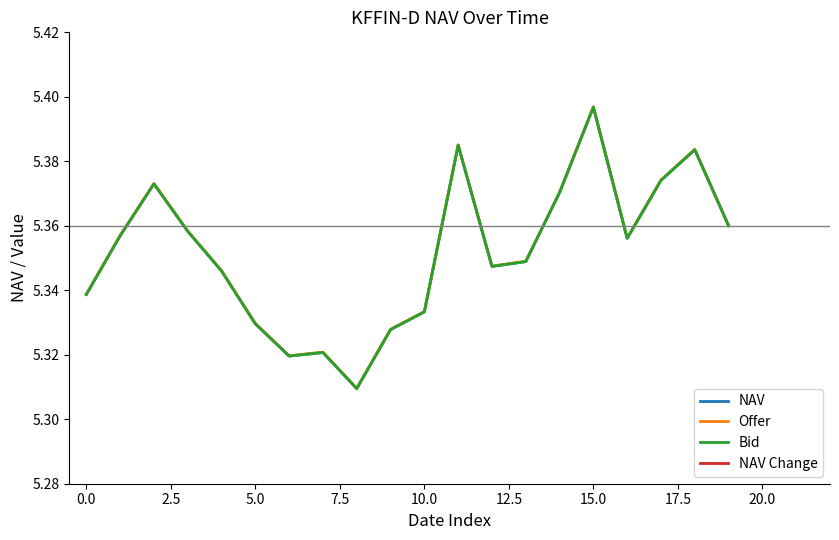

Which has a higher value, 12.5 or 15?

15